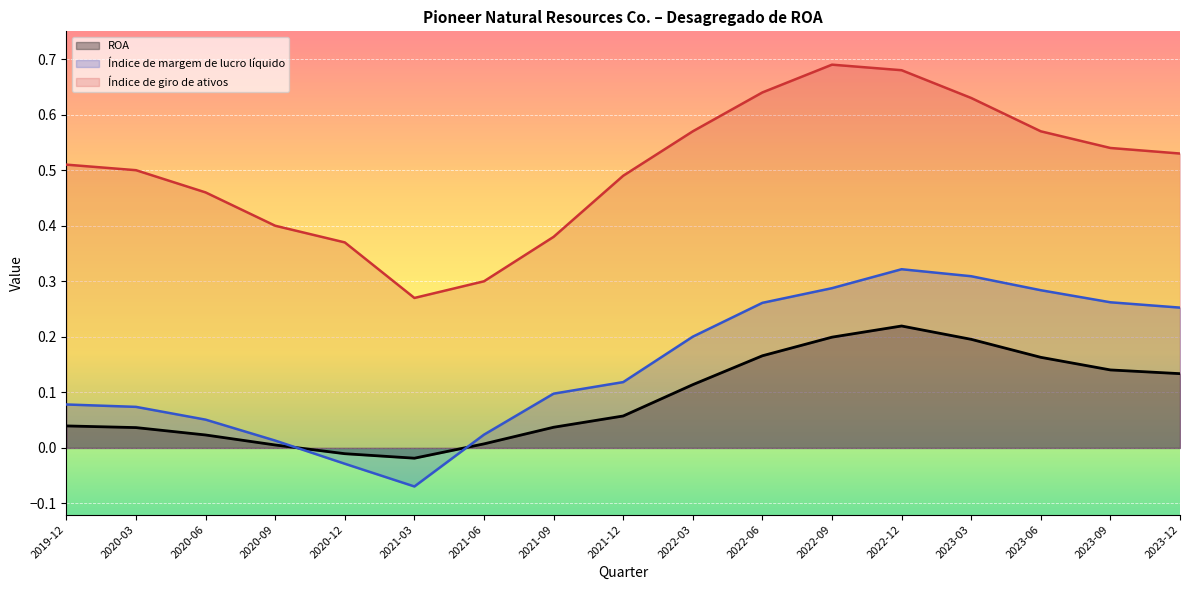

How many lines are shown in the chart?

3